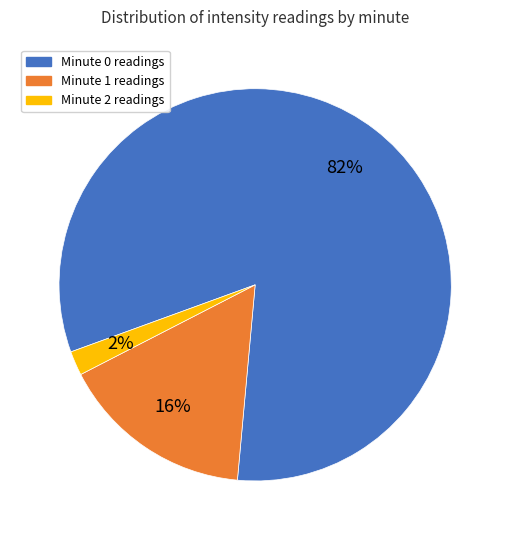

Rank the categories by value from highest to lowest.

Minute 0, Minute 1, Minute 2